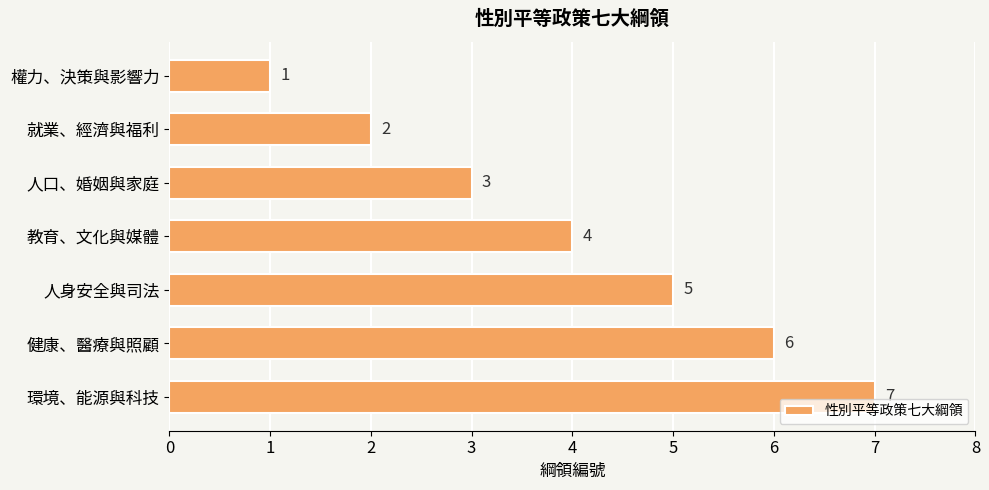

What is the label of the 5th bar from the top?

人身安全與司法